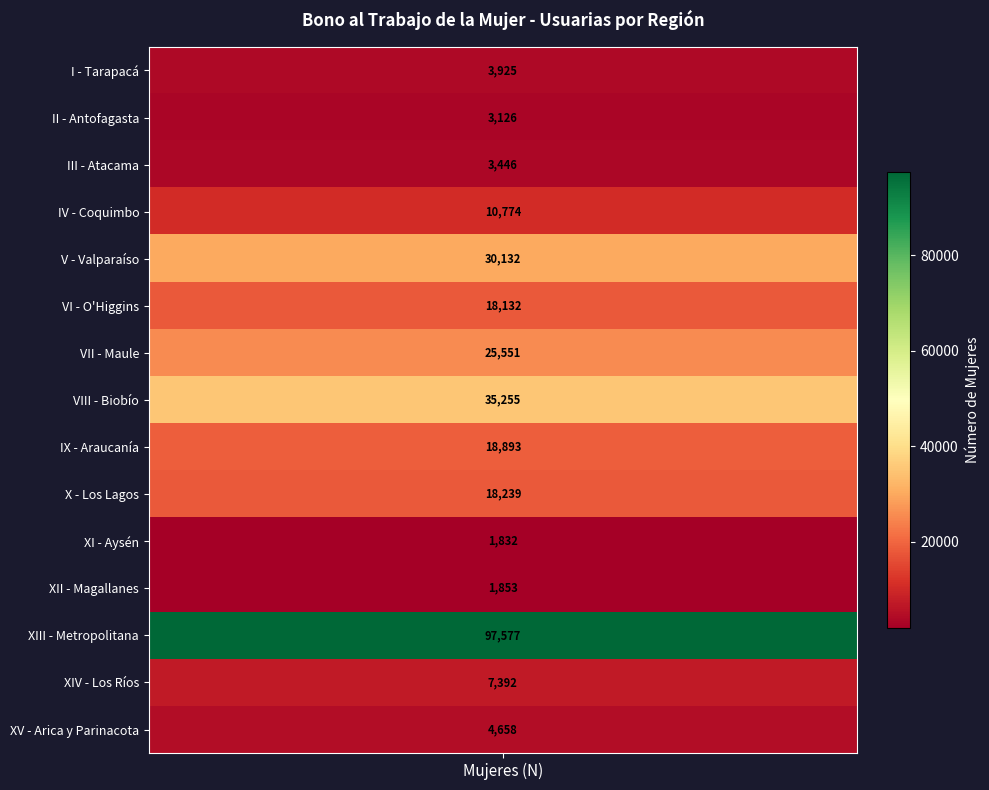

How many data points are less than 10774?

7